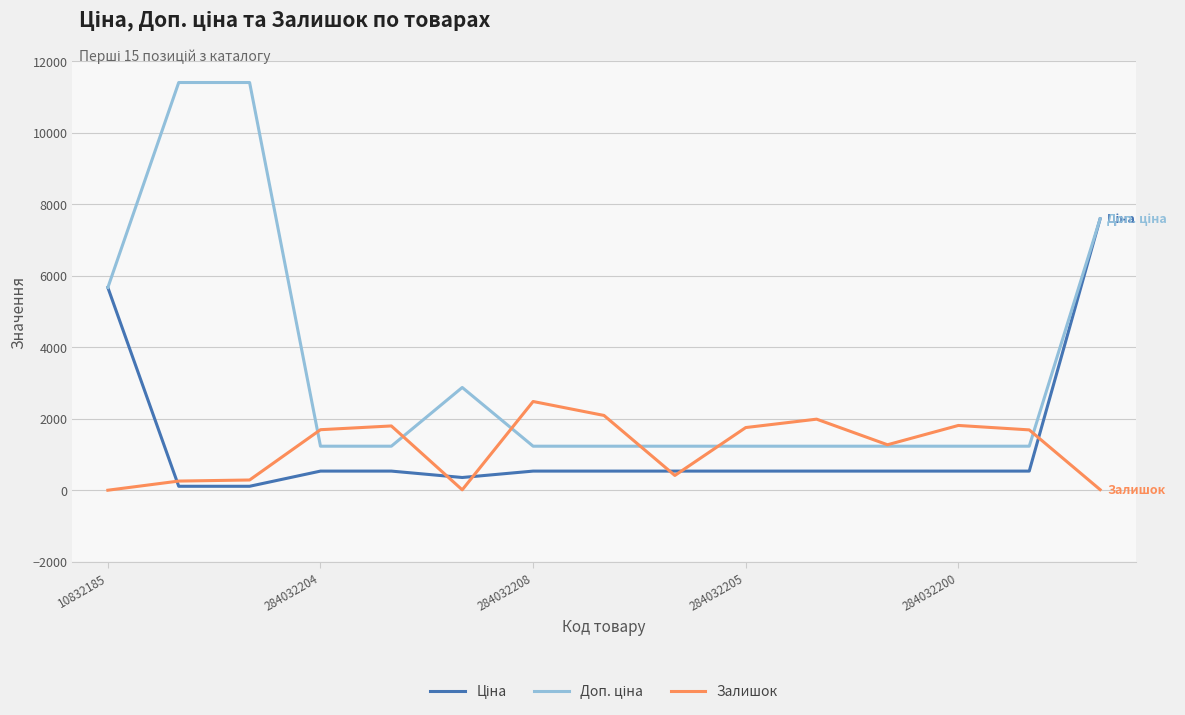

What is the greatest value displayed?

11410.0